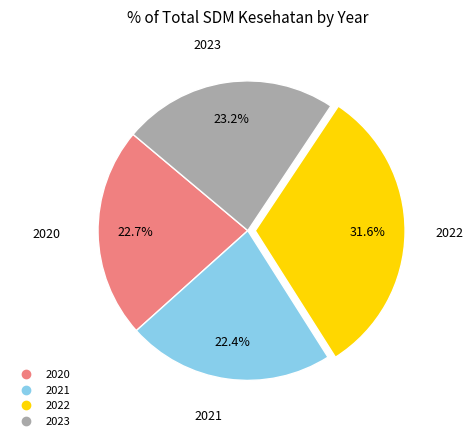

Approximately how many times larger is the value at 2022 compared to 2020?

1.4